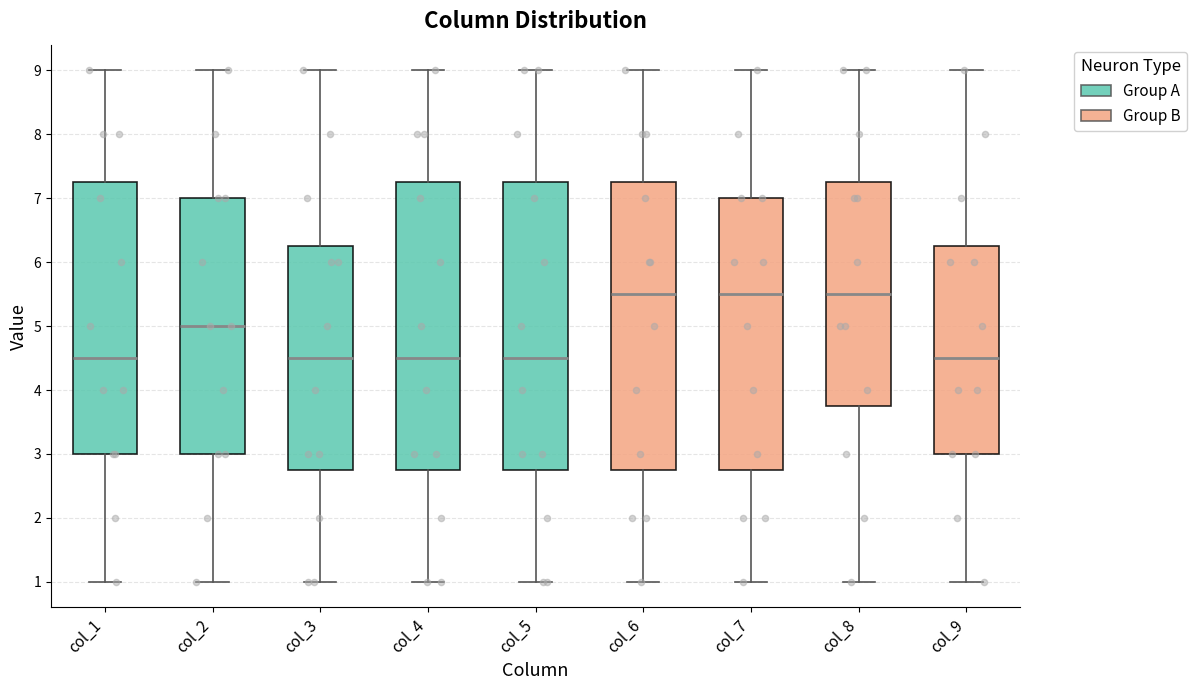

Where does the median line of the box for col_3 sit on the y-axis? The values are not printed on the chart, so give them approximately, as read against the axis.

4.5